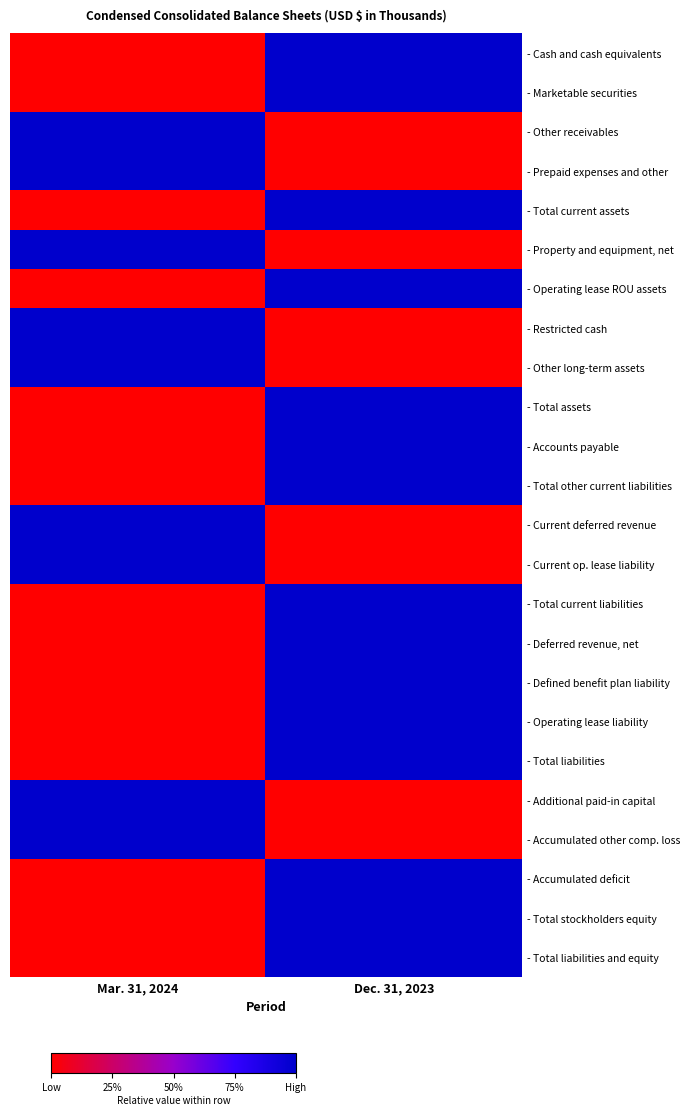

Which series changed the most between Mar. 31, 2024 and Dec. 31, 2023?

- Cash and cash equivalents